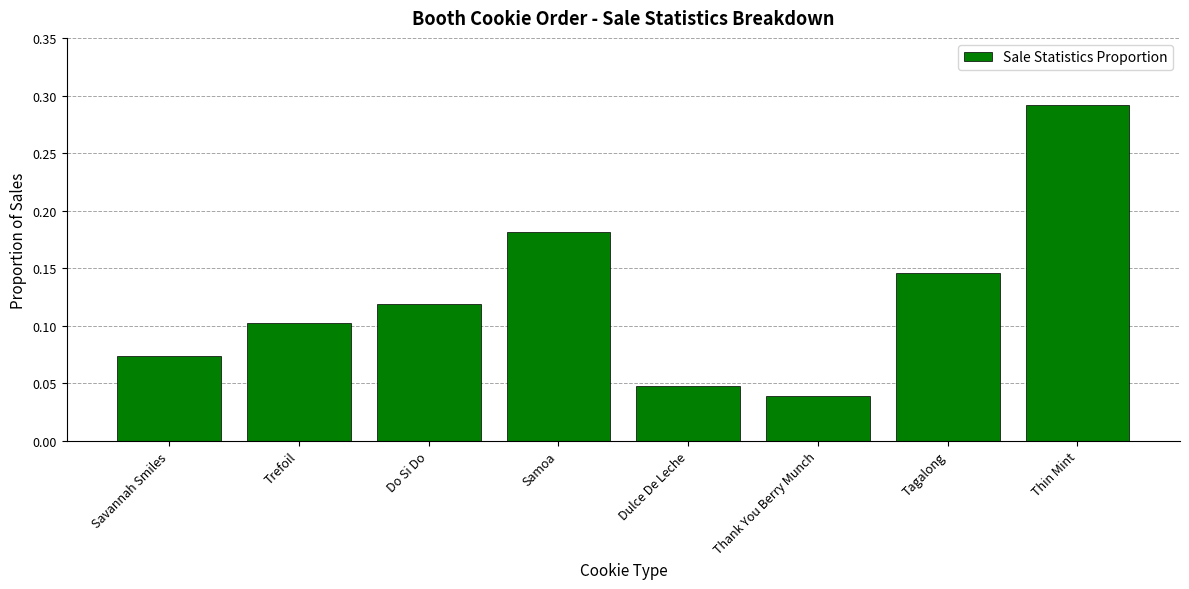

List the labels in order of value, smallest first.

Thank You Berry Munch, Dulce De Leche, Savannah Smiles, Trefoil, Do Si Do, Tagalong, Samoa, Thin Mint